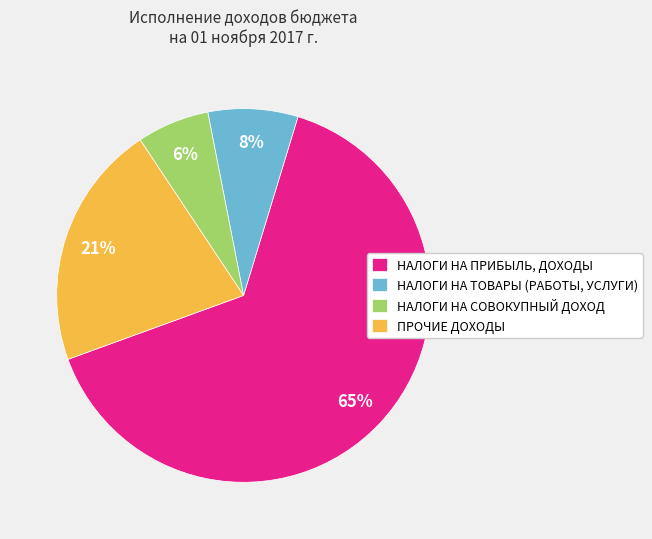

What percentage is the ПРОЧИЕ ДОХОДЫ slice, to the nearest percent?

21%